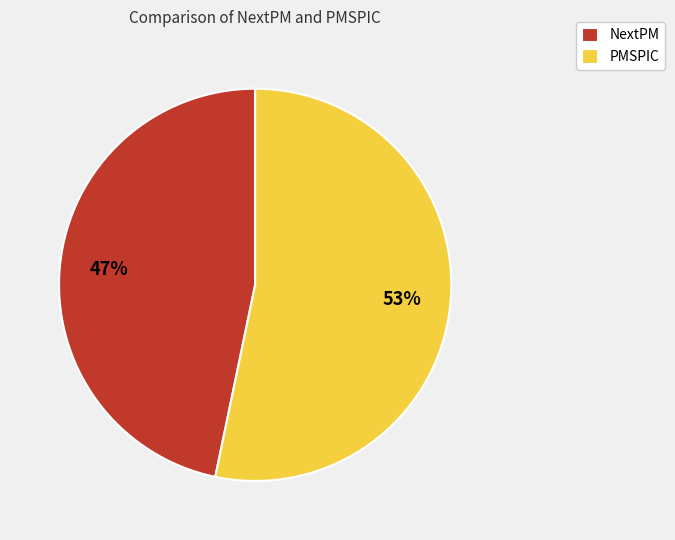

What is the smallest slice in the pie chart?

NextPM